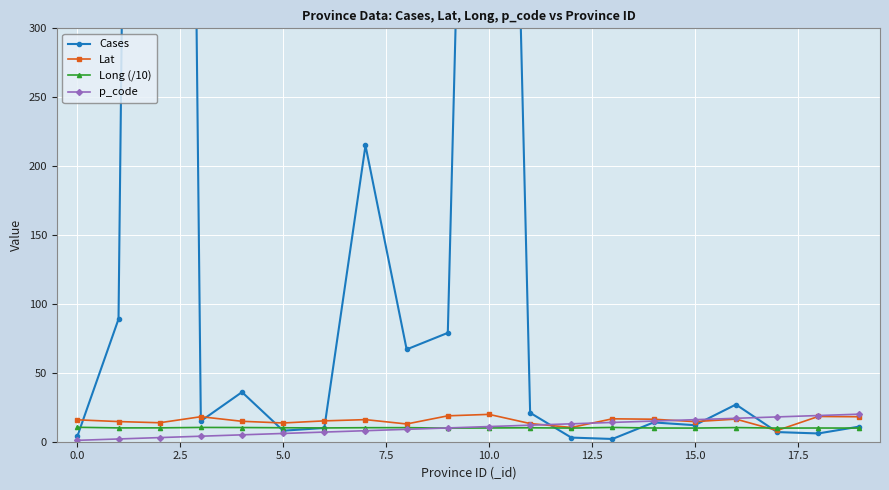

Between which two adjacent categories do Long (/10) and Lat first intersect?

16 and 17